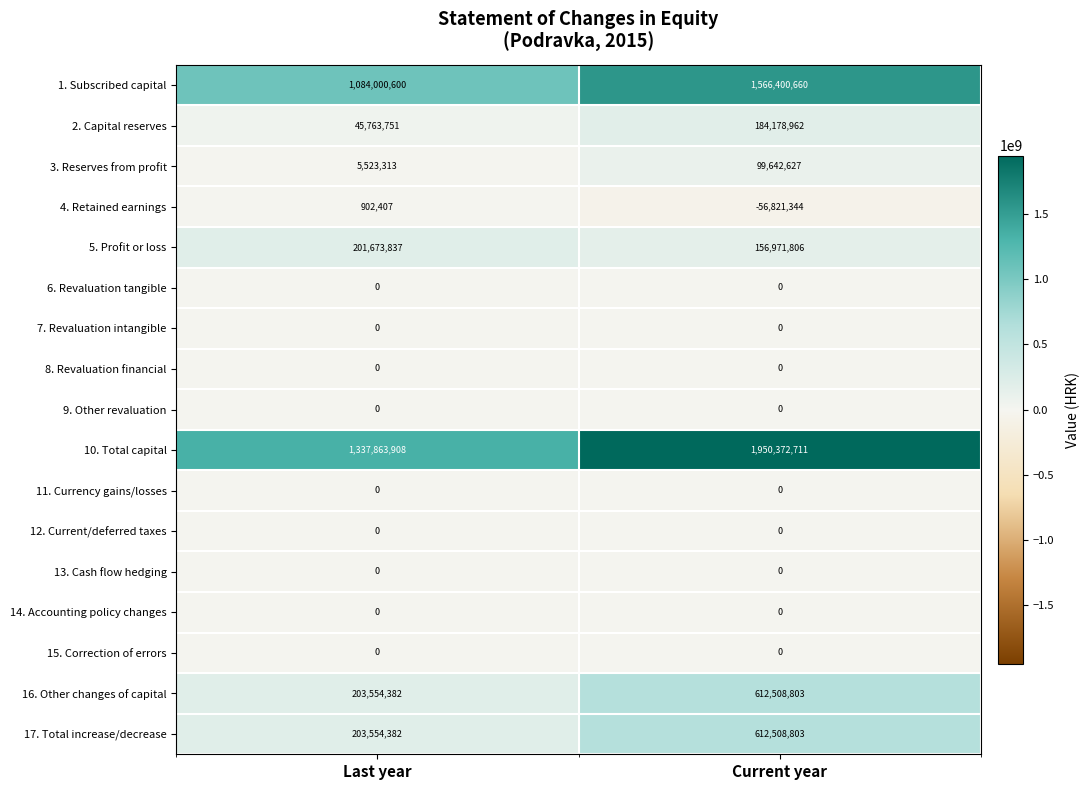

At which category does the chart reach its peak across all series?

Current year